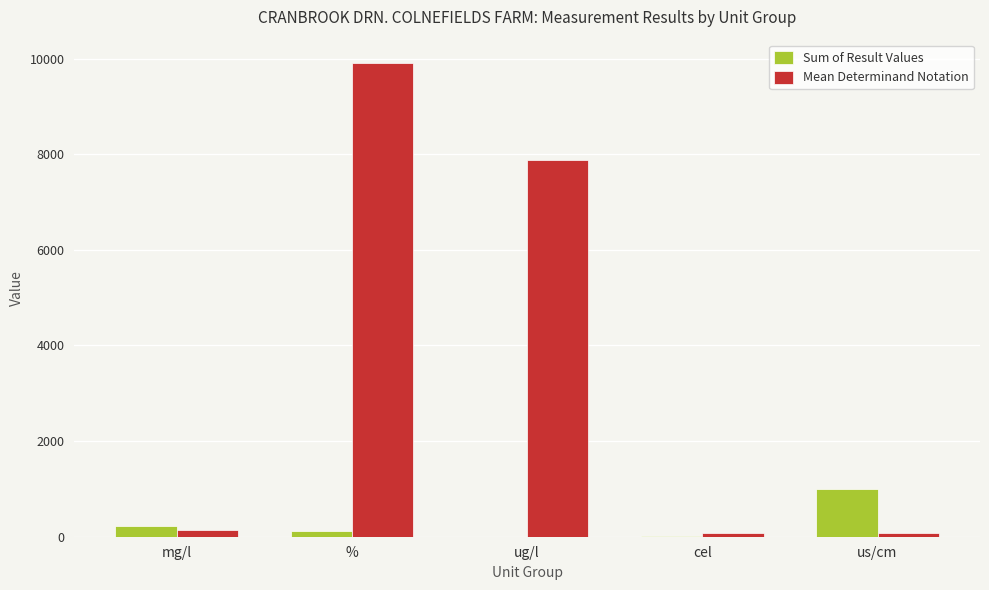

What is the maximum value shown in the chart?

9901.0